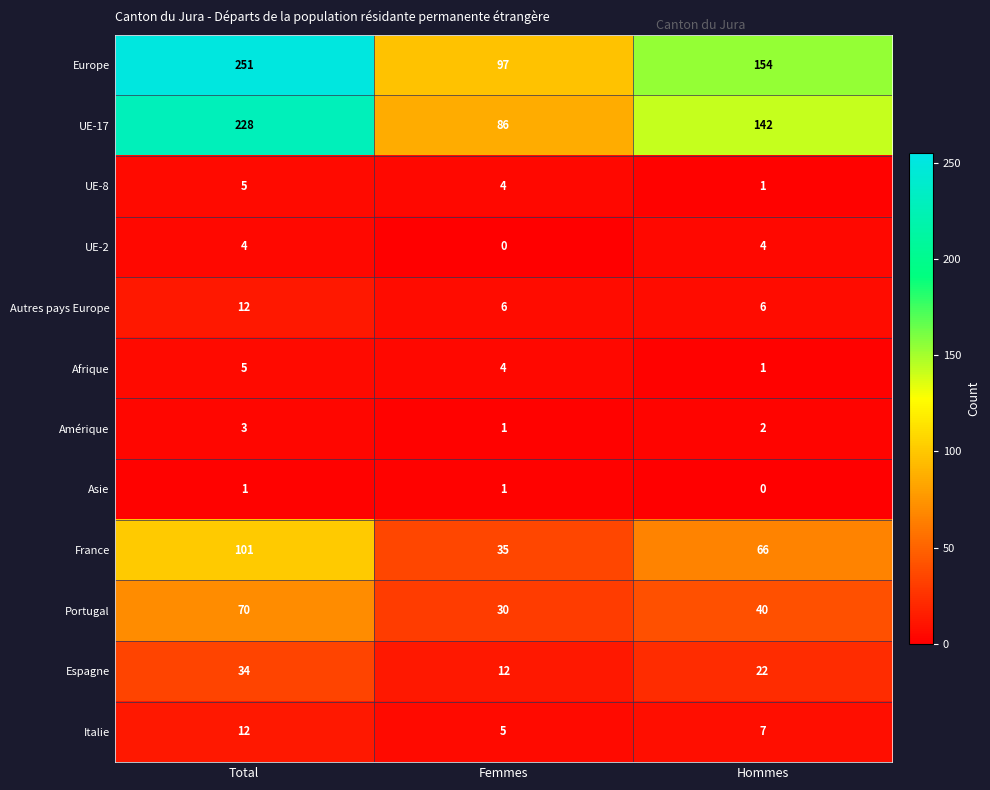

What is the total value across all series at Femmes?

281